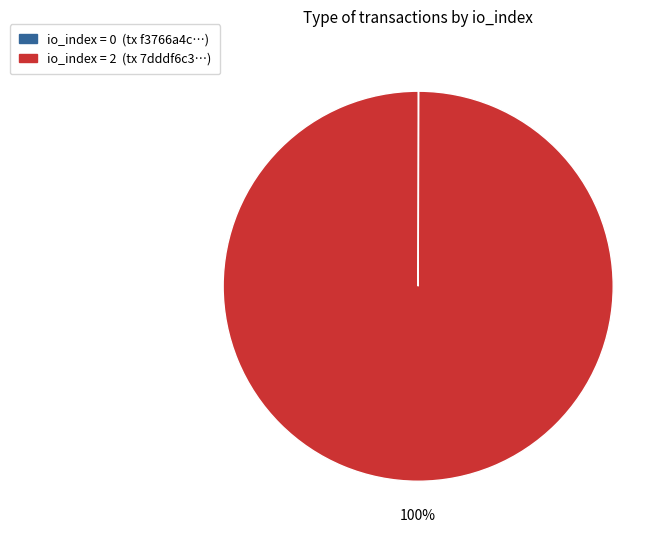

To the nearest percent, what is the average slice percentage?

50%